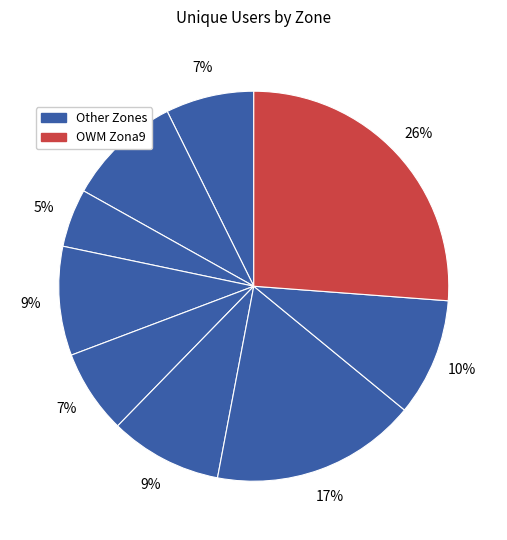

Count the number of slices in the pie.

9